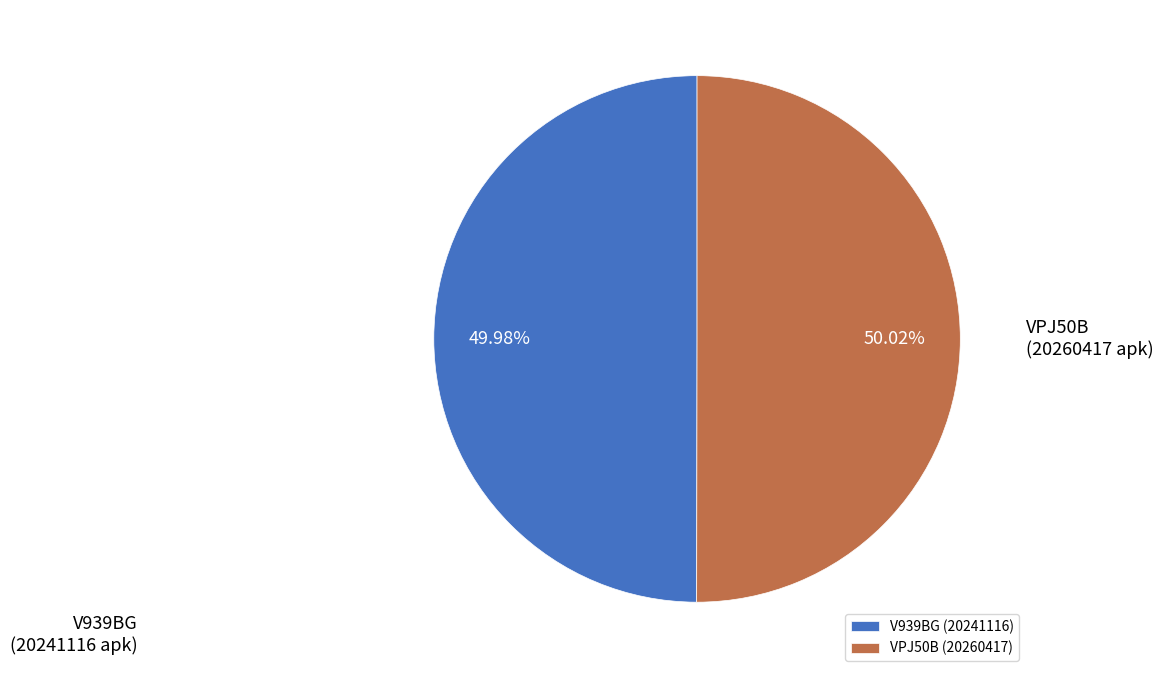

To the nearest percent, what percentage of the pie is V939BG?

50%